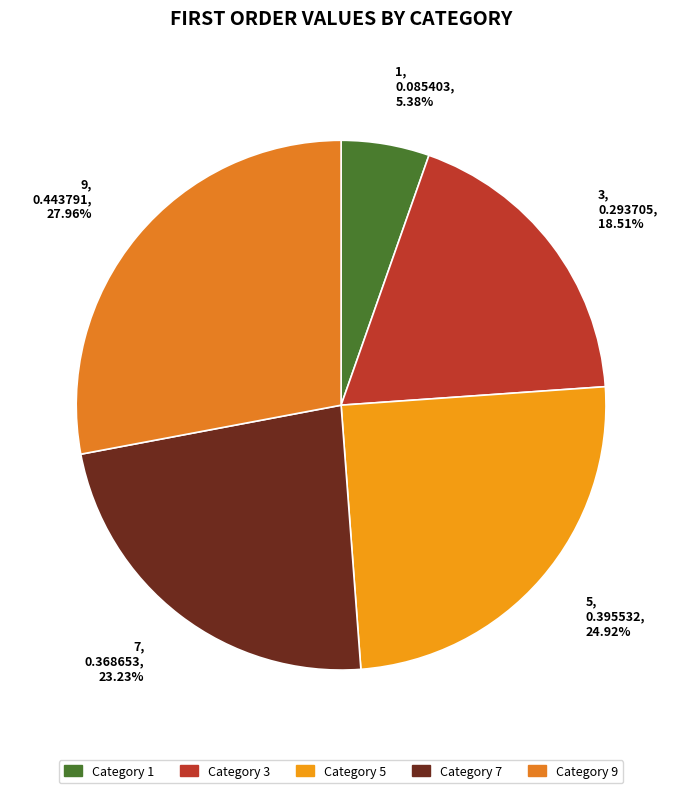

To the nearest percent, what is the average slice percentage?

20%